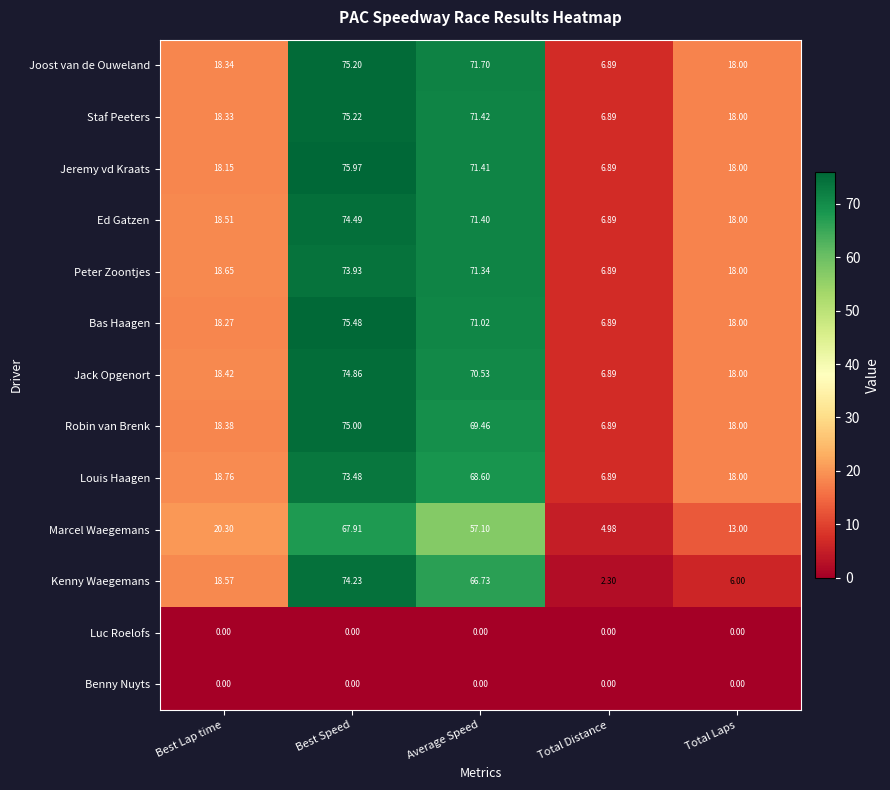

List the labels in order of Jack Opgenort value, smallest first.

Total Distance, Total Laps, Best Lap time, Average Speed, Best Speed